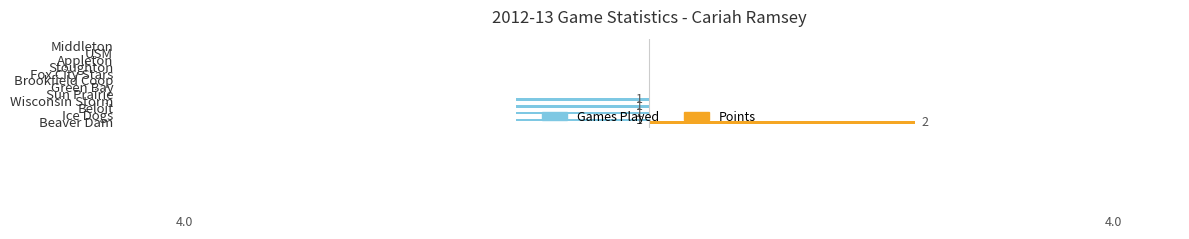

How many groups of bars are there?

12